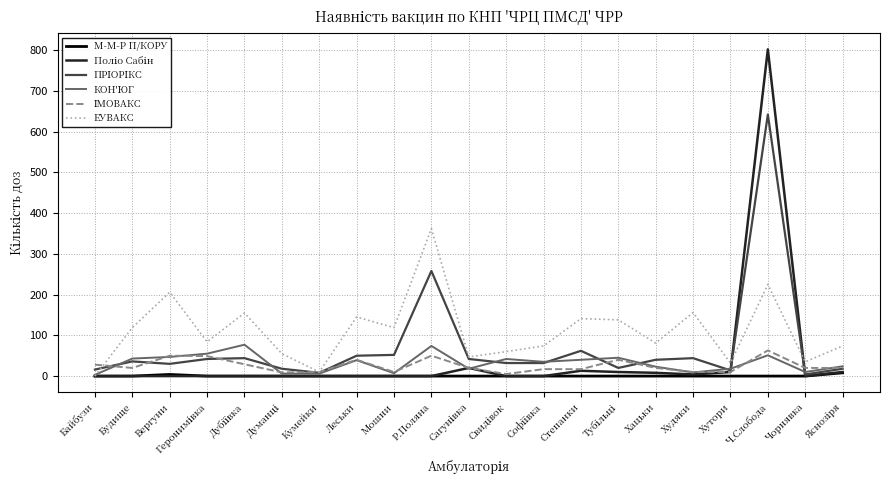

Which series has the largest total across all categories?

ЕУВАКС